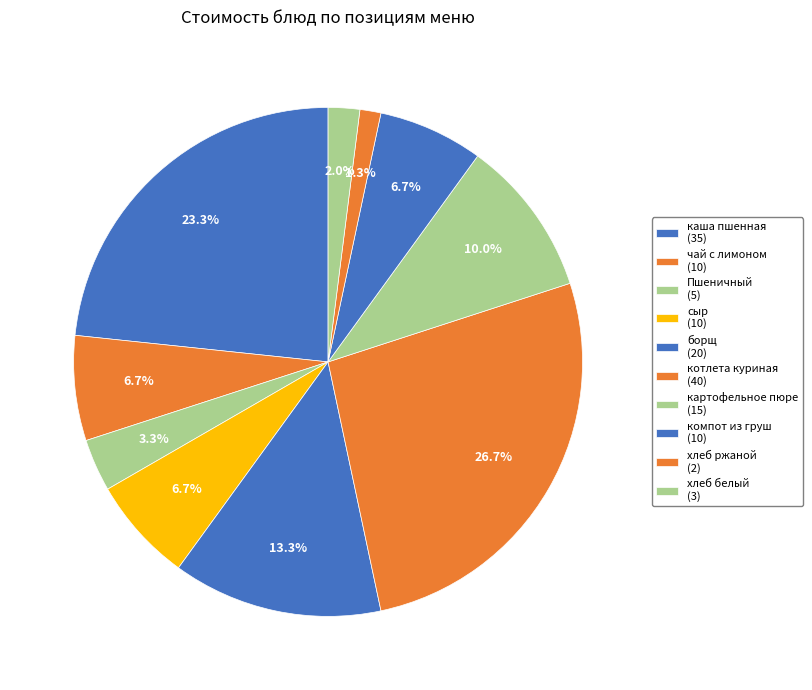

What is the total percentage of компот из груш and котлета куриная?

33.3%